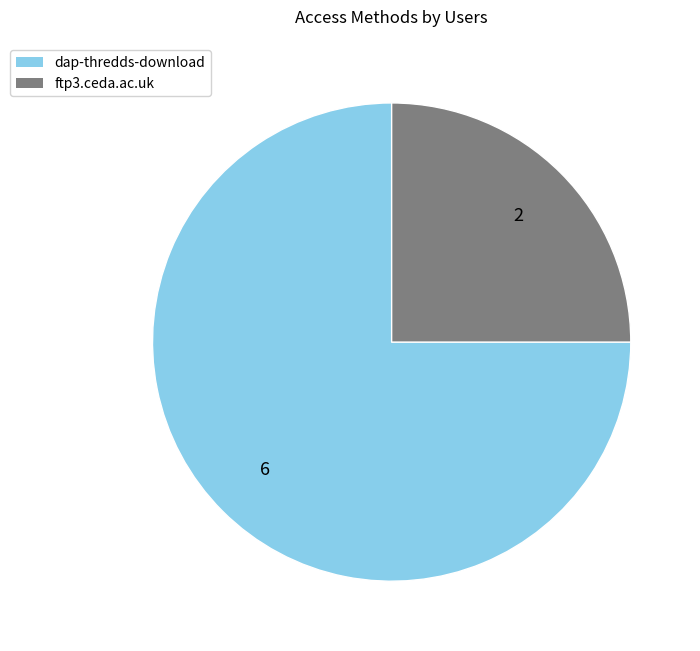

Which category has the biggest portion of the pie?

dap-thredds-download